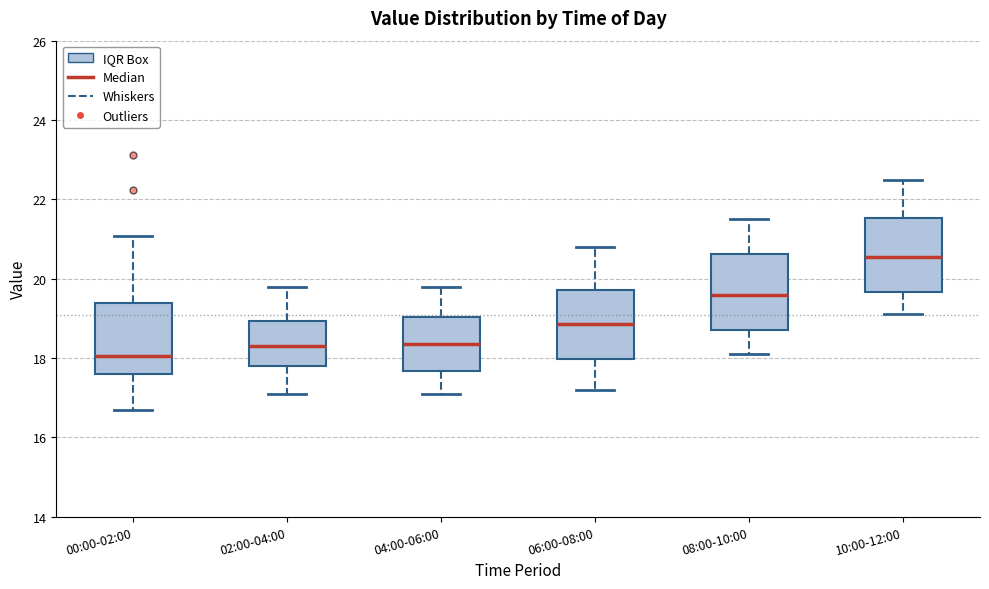

Reading left to right, read every box against the y-axis: the position of its median line, the range the box covers, and the ends of its whiskers. The values are not printed on the chart, so give them approximately, as read against the axis.

00:00-02:00: median 18.0, box 17.6 to 19.4, whiskers 16.8 to 21.0
02:00-04:00: median 18.4, box 17.8 to 19.0, whiskers 17.2 to 19.8
04:00-06:00: median 18.4, box 17.6 to 19.0, whiskers 17.2 to 19.8
06:00-08:00: median 18.8, box 18.0 to 19.8, whiskers 17.2 to 20.8
08:00-10:00: median 19.6, box 18.8 to 20.6, whiskers 18.2 to 21.6
10:00-12:00: median 20.6, box 19.6 to 21.6, whiskers 19.2 to 22.6